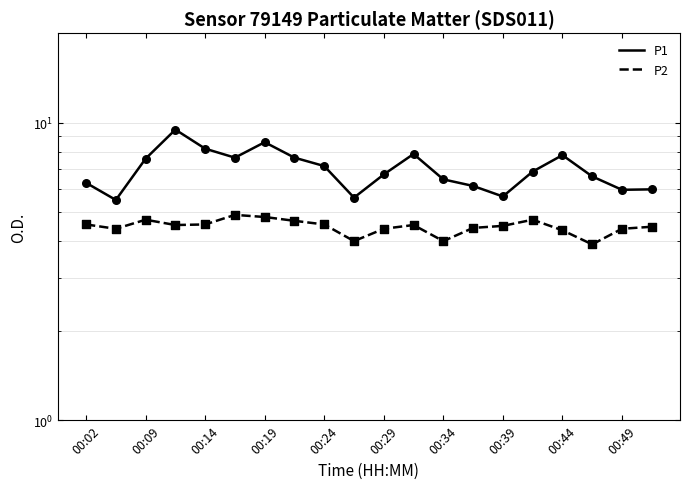

What are all the series names shown in the legend?

P1, P2